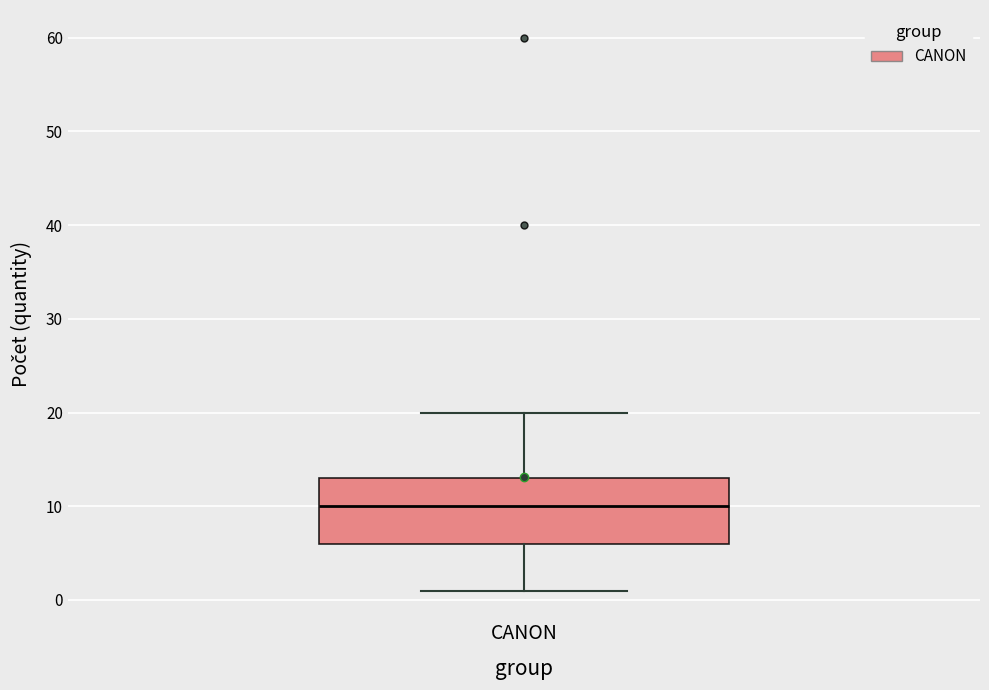

Where does the median line of the box for CANON sit on the y-axis? The values are not printed on the chart, so give them approximately, as read against the axis.

10